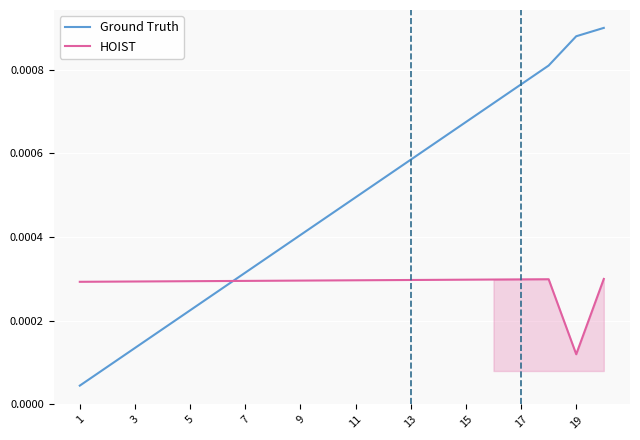

Rank the series by their average value, from highest to lowest.

Ground Truth, HOIST